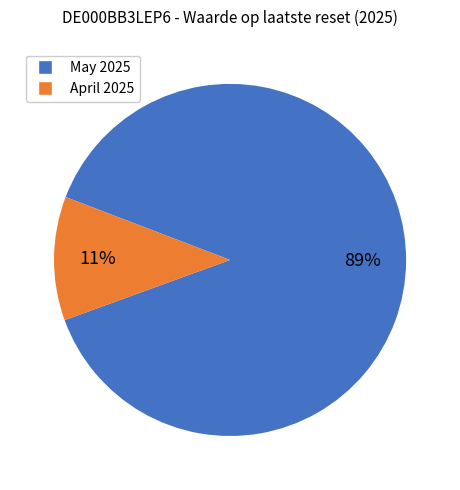

Between May 2025 and April 2025, which is larger?

May 2025